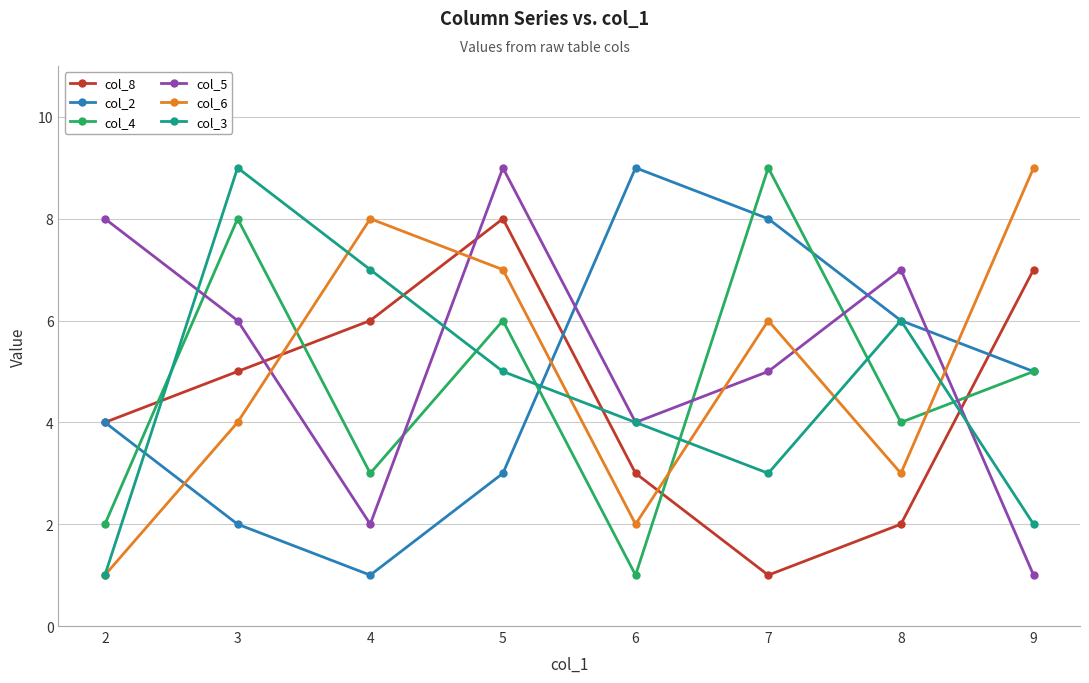

At how many categories does at least one series exceed 4?

8